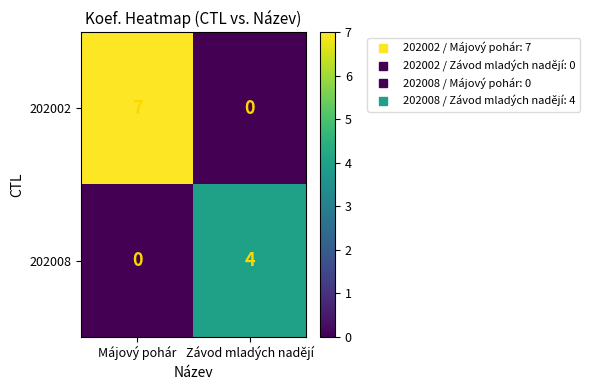

Which series has the largest range (max minus min)?

202002